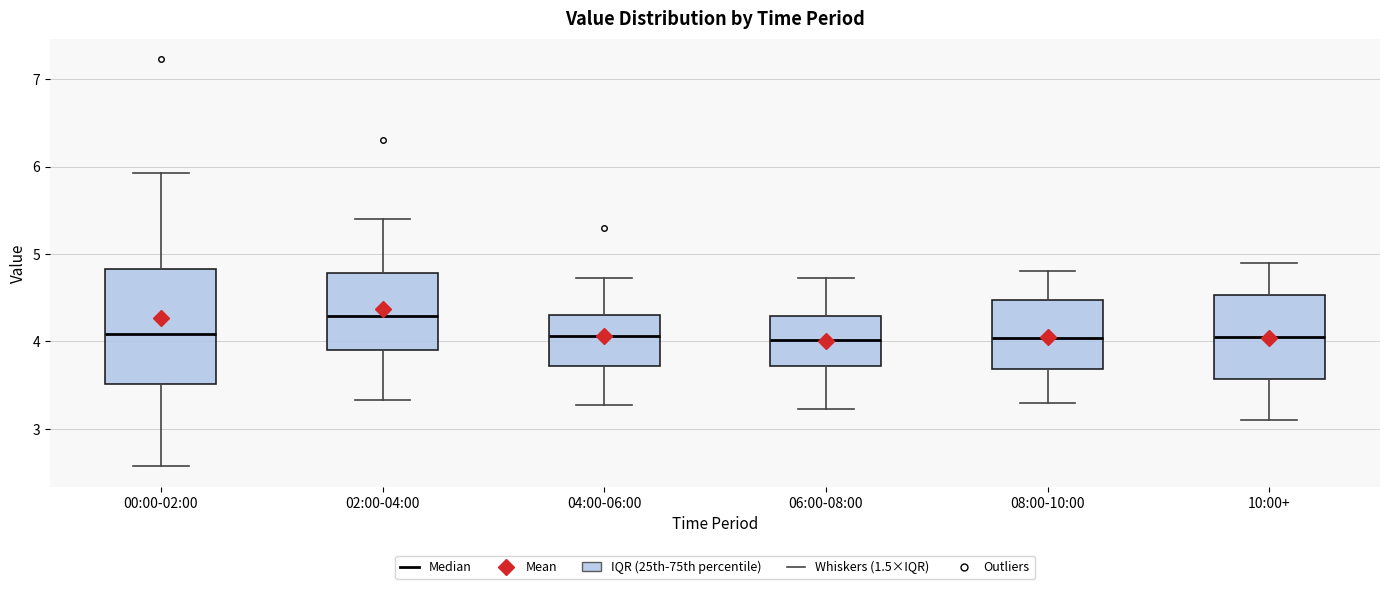

Where does the lower whisker of the box for 06:00-08:00 end on the y-axis? The values are not printed on the chart, so give them approximately, as read against the axis.

3.2